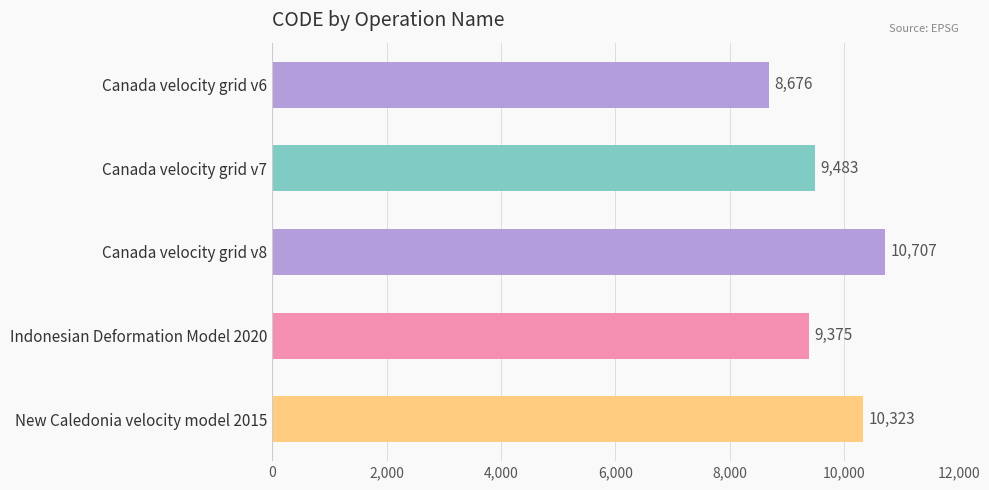

List the labels in order of value, largest first.

Canada velocity grid v8, New Caledonia velocity model 2015, Canada velocity grid v7, Indonesian Deformation Model 2020, Canada velocity grid v6